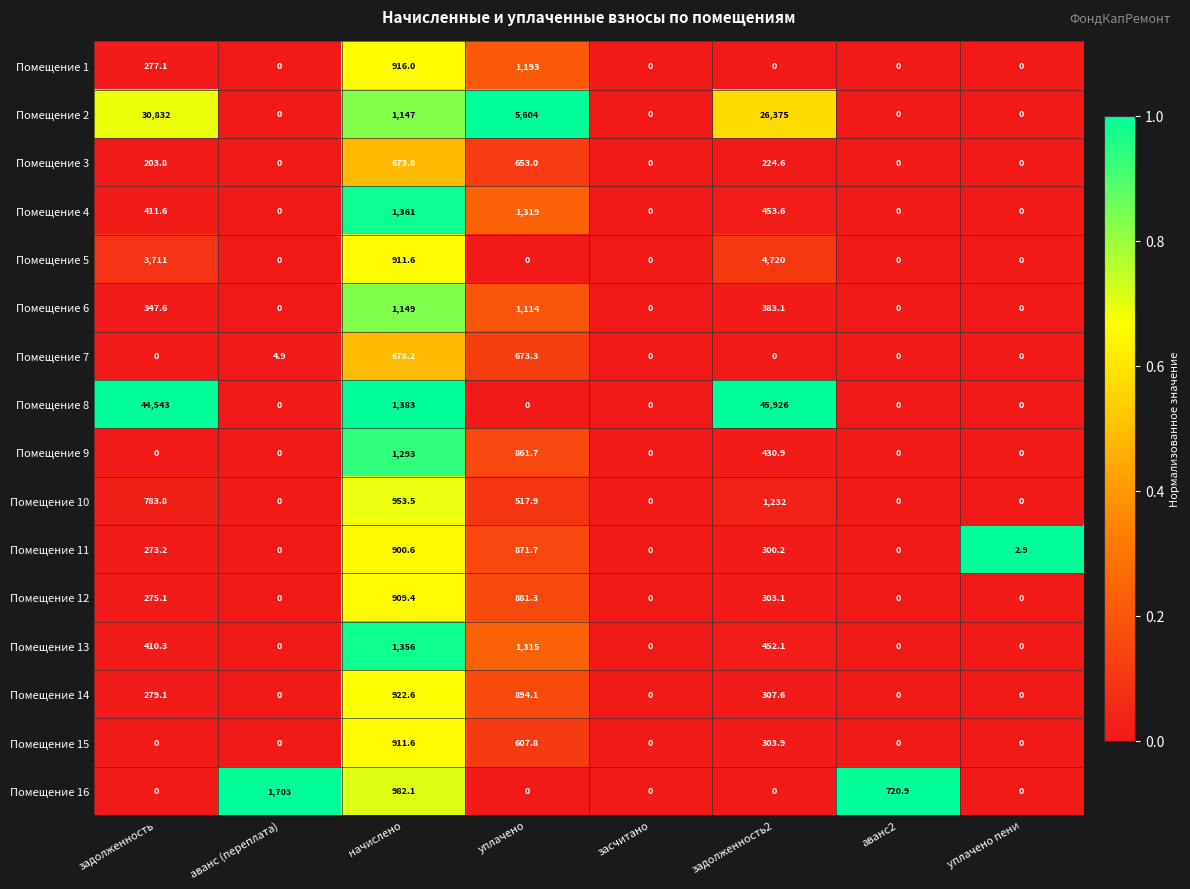

True or false: Помещение 13 has a value of 0.0 at уплачено пени.

True